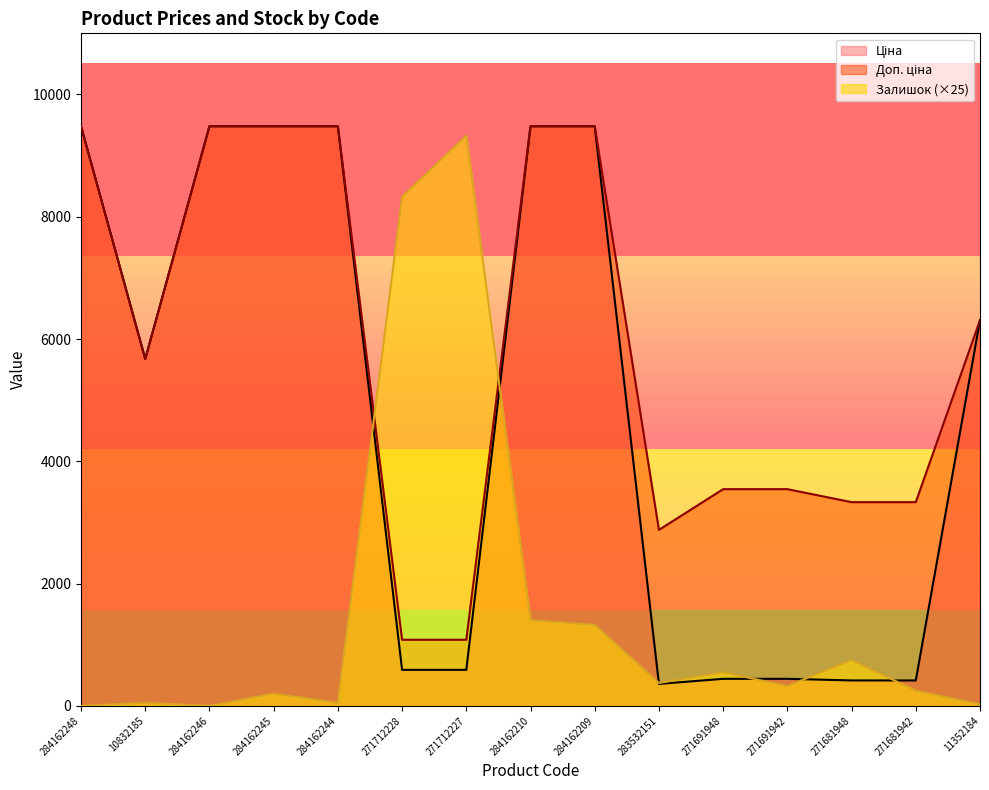

How many data points in Доп. ціна are above 5673?

8